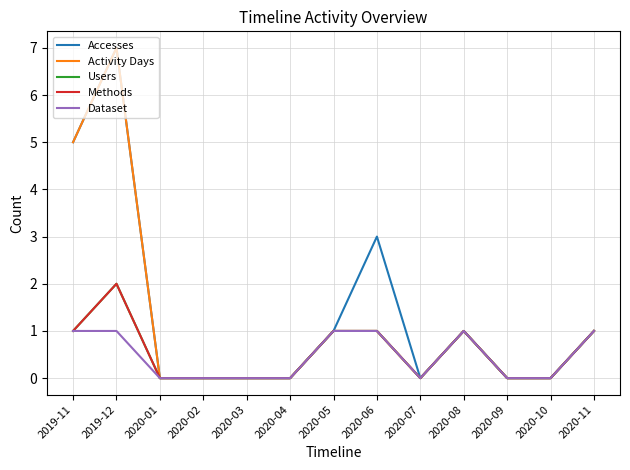

At which category is the sum across all series the highest?

2019-12